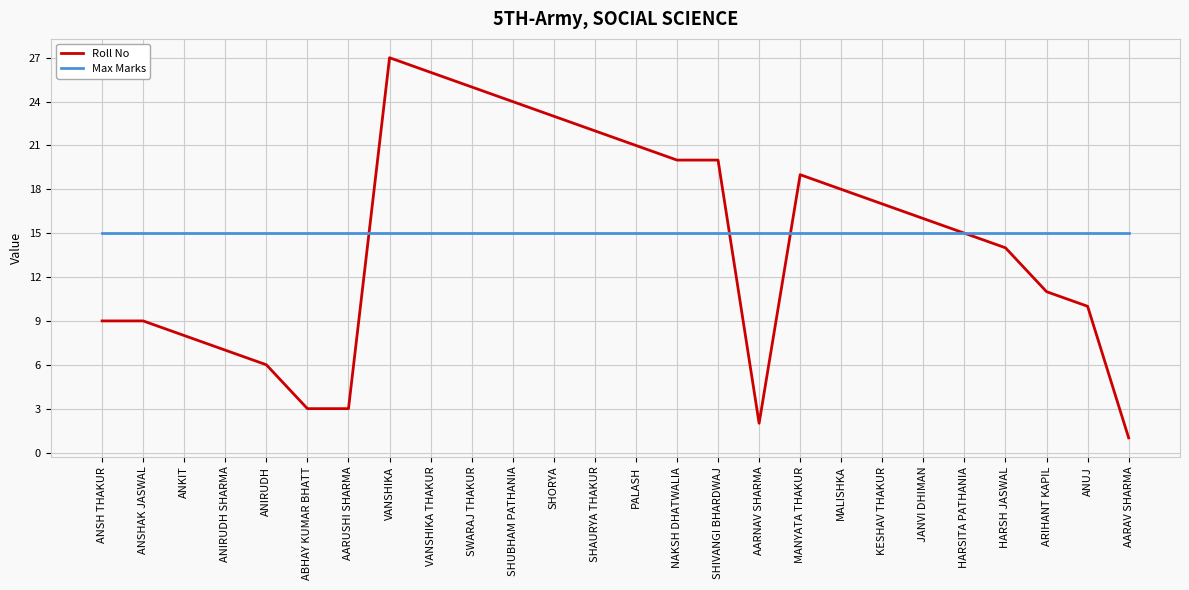

What is the difference between the highest and lowest values at AARUSHI SHARMA?

12